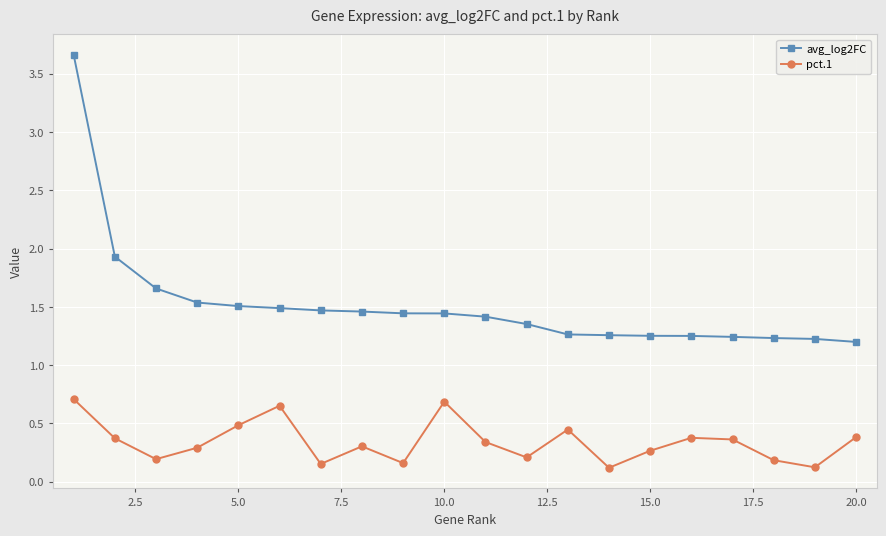

How many distinct data groups are displayed?

2